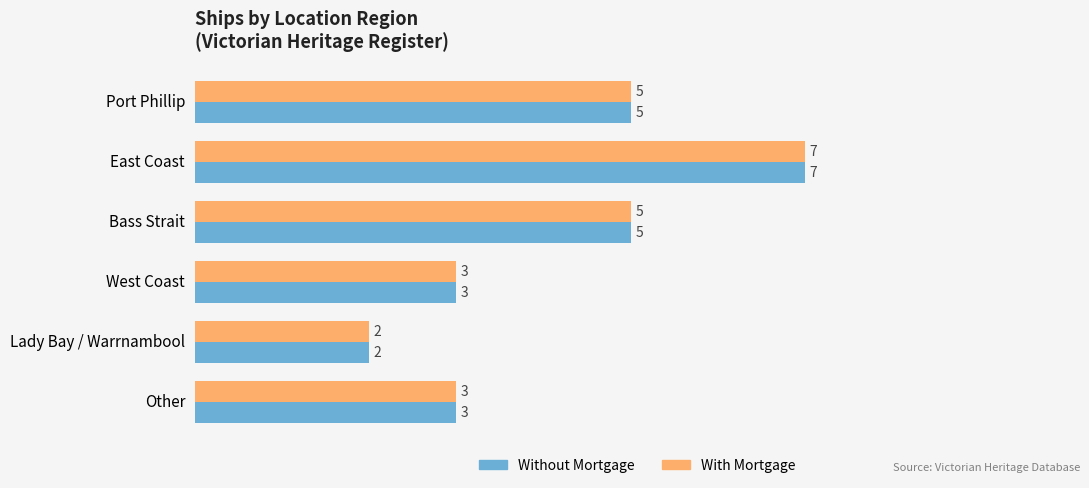

What is the difference between the With Mortgage values at East Coast and Lady Bay / Warrnambool?

5